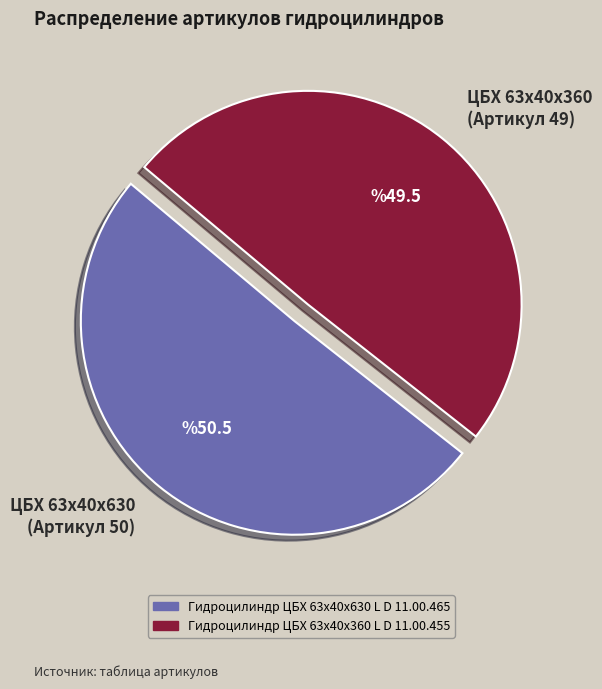

How many slices are in this pie chart?

2